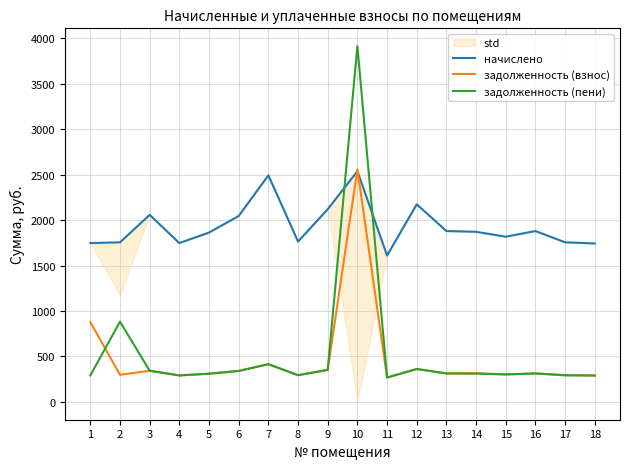

What are all the series names shown in the legend?

начислено, задолженность (взнос), задолженность (пени)